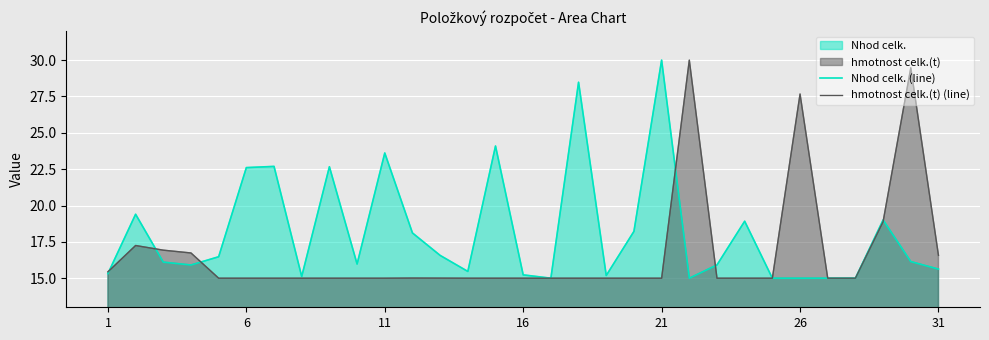

At how many categories does at least one series exceed 18?

15